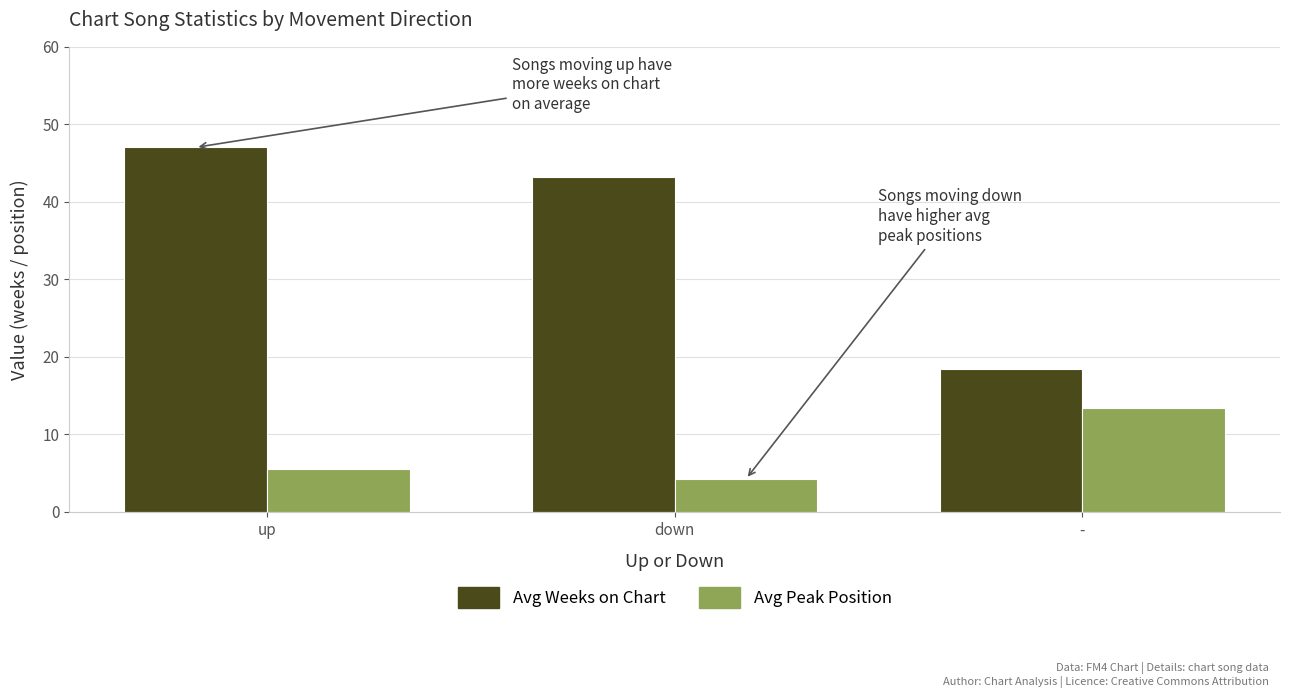

Rank the categories by Avg Weeks on Chart value from highest to lowest.

up, down, -